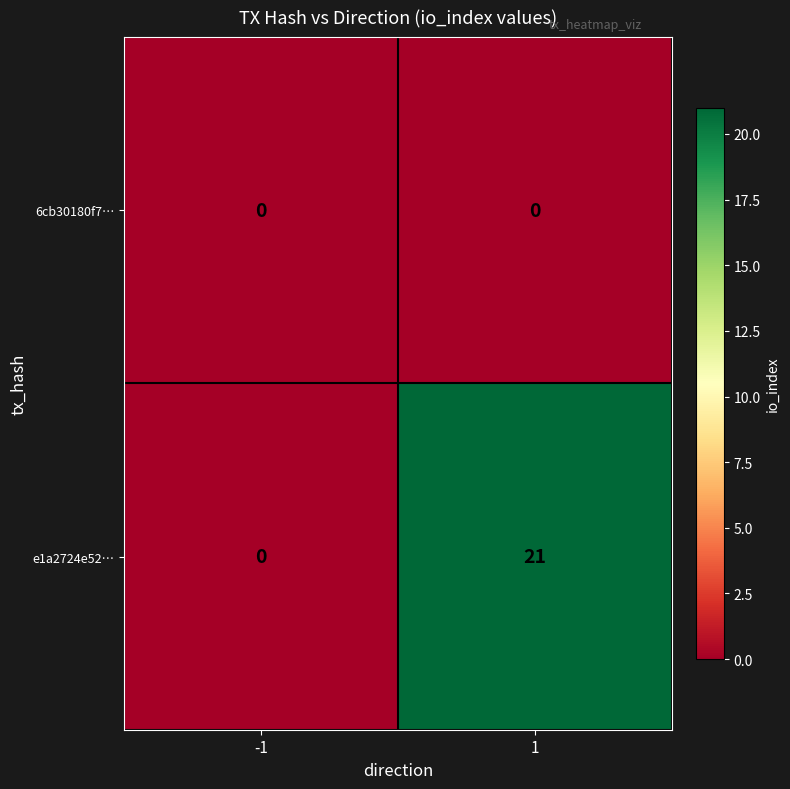

Read the e1a2724e52… value at 1, to the nearest 10.

20